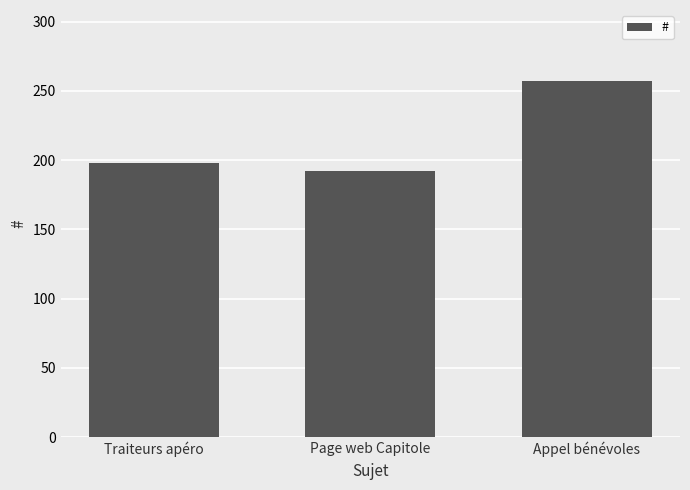

At which category does the chart reach its minimum across all series?

Page web Capitole